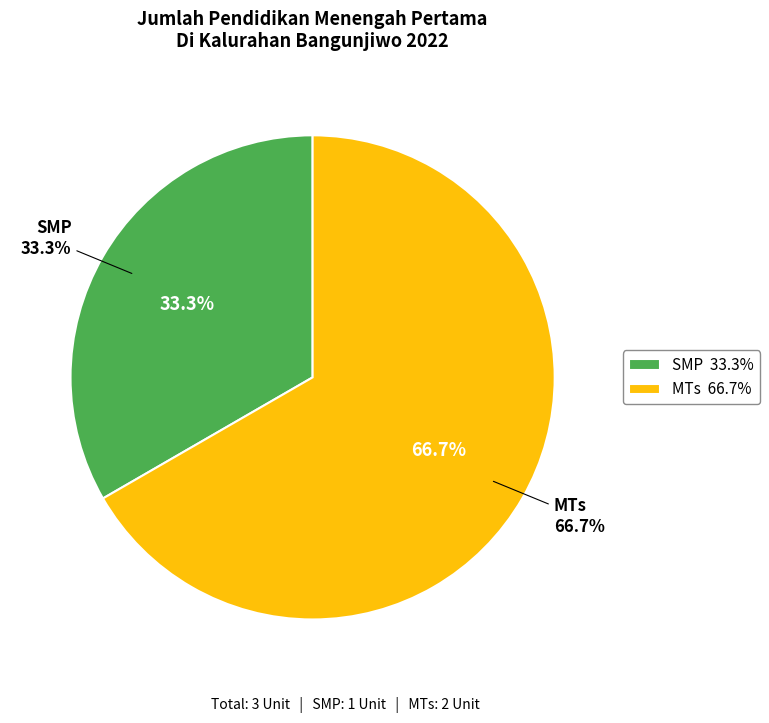

Is the sum of MTs and SMP greater than half?

Yes